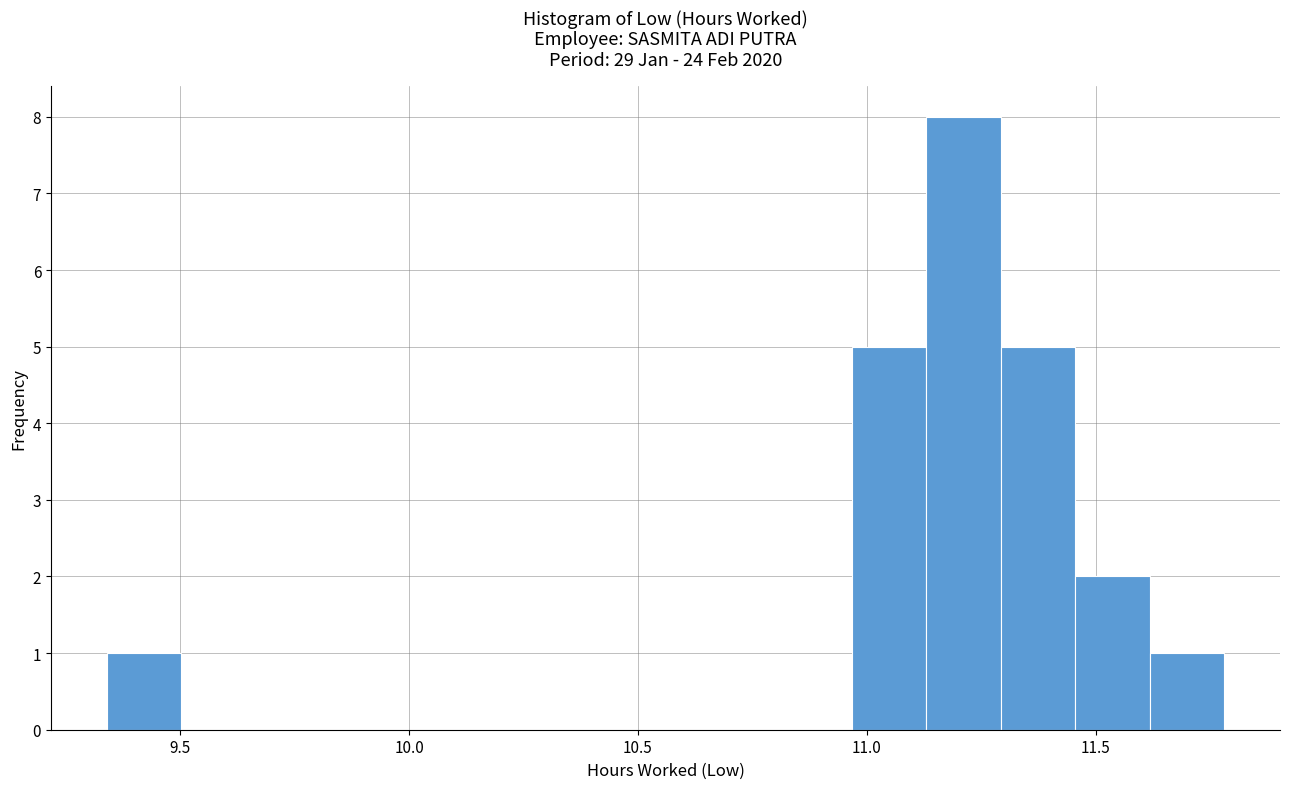

Around what value on the x-axis is the tallest bar? Give the approximate position of its centre, as read against the axis.

11.20